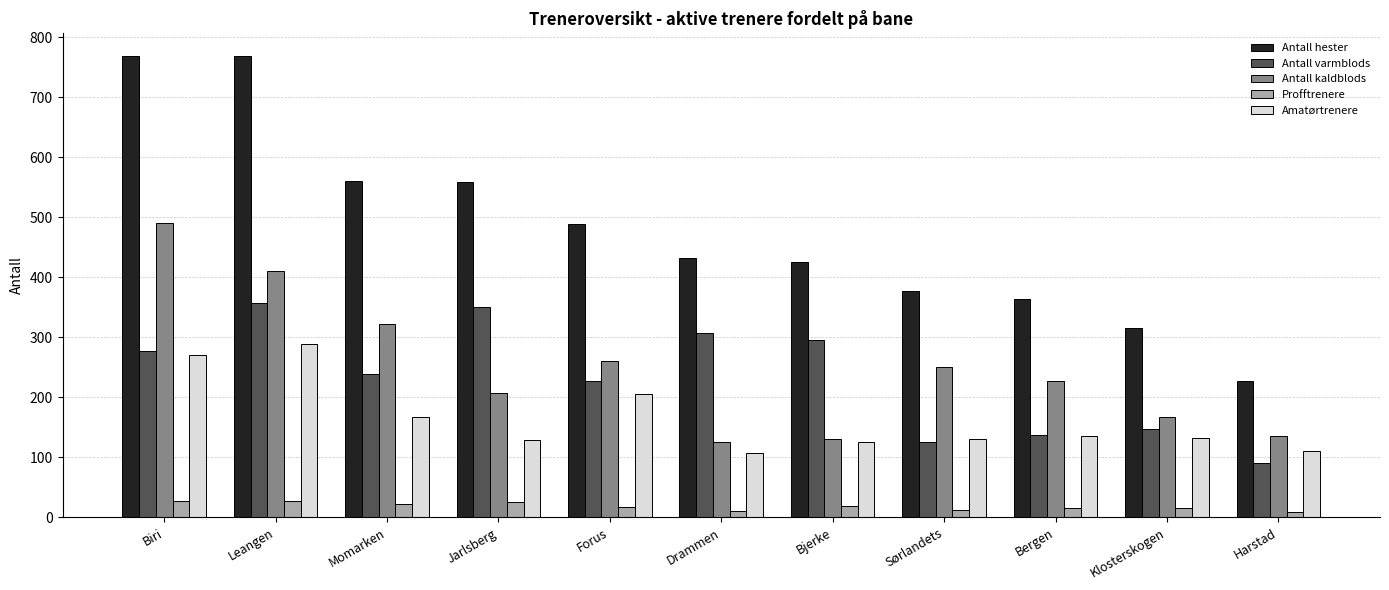

The Antall hester series shows 221 at Drammen. True or false?

False